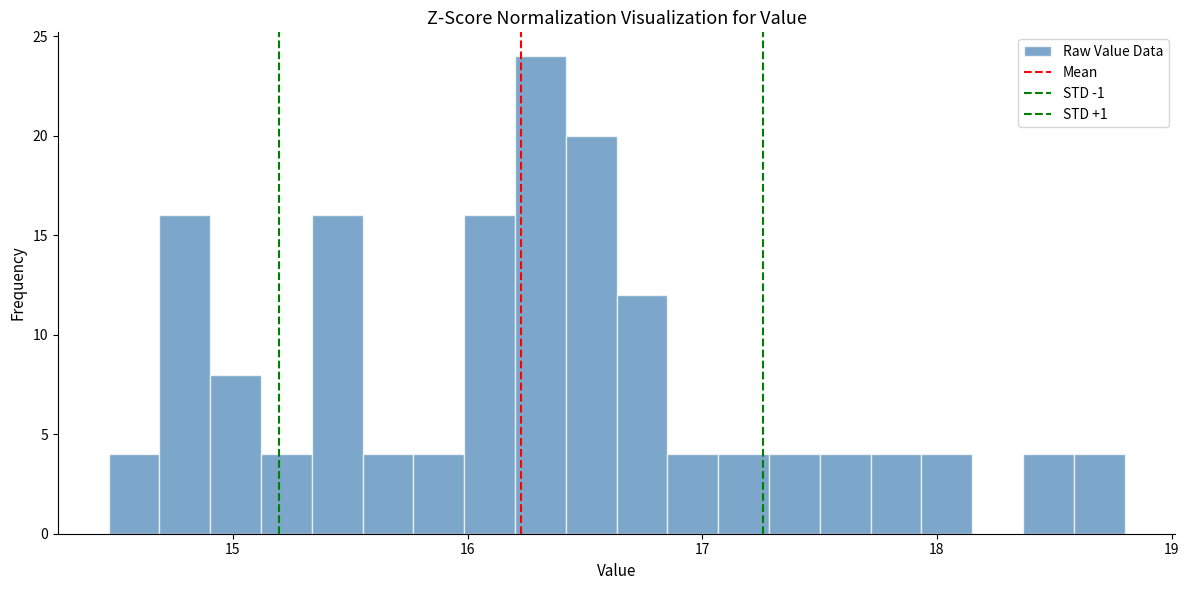

Around what value on the x-axis is the tallest bar? Give the approximate position of its centre, as read against the axis.

16.3